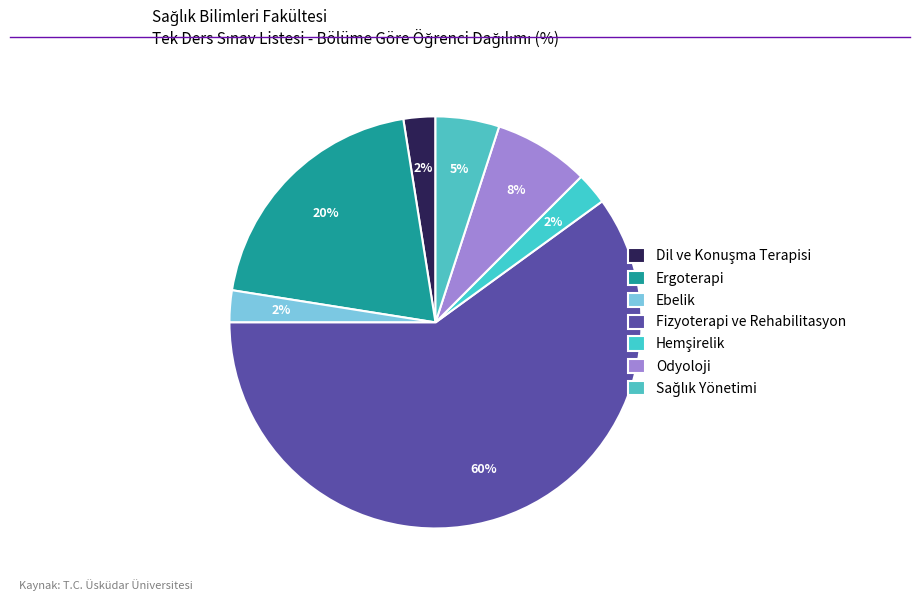

How many slices are in this pie chart?

7